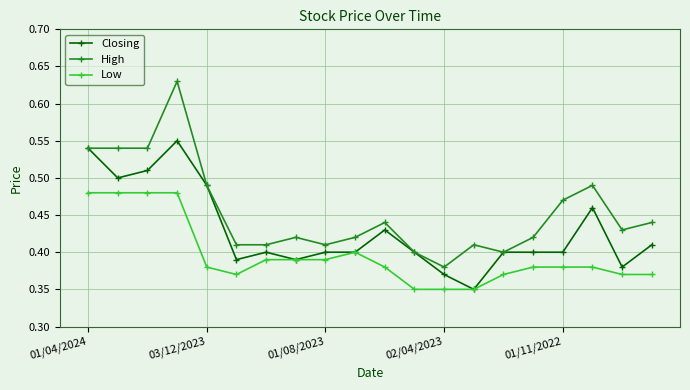

Rank the series by their average value, from highest to lowest.

High, Closing, Low